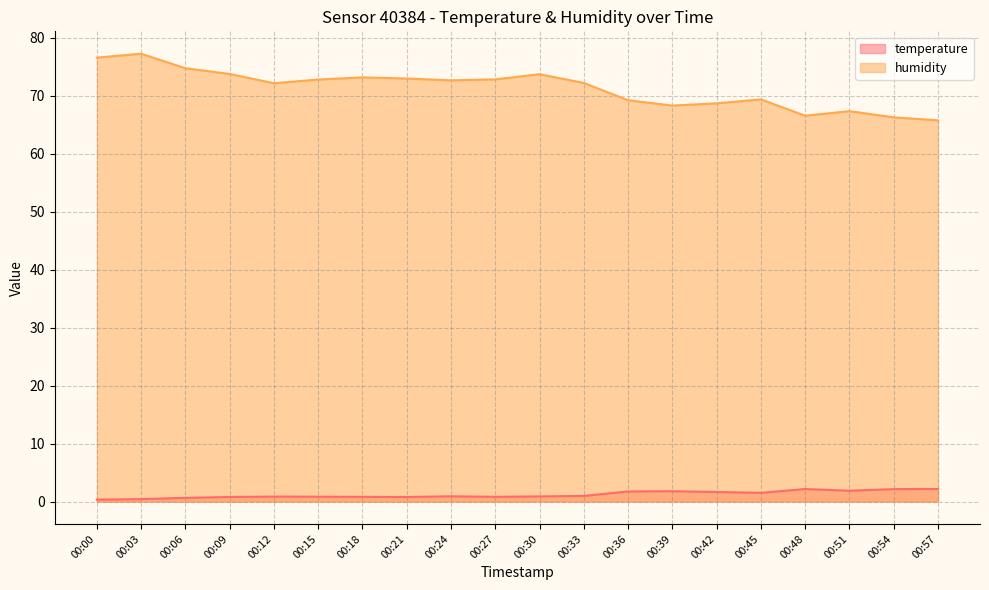

True or false: humidity has a value of 66.5 at 00:48.

True